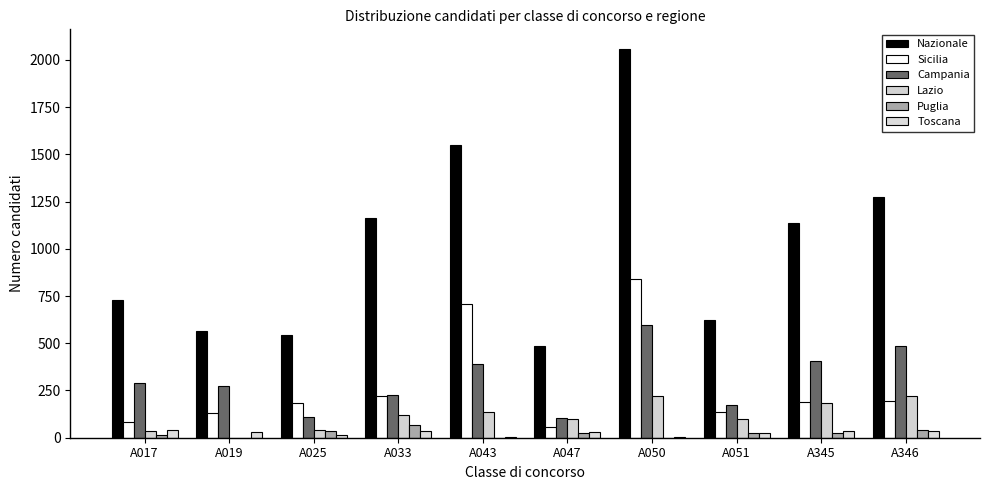

What is the total value across all series at A025?

935